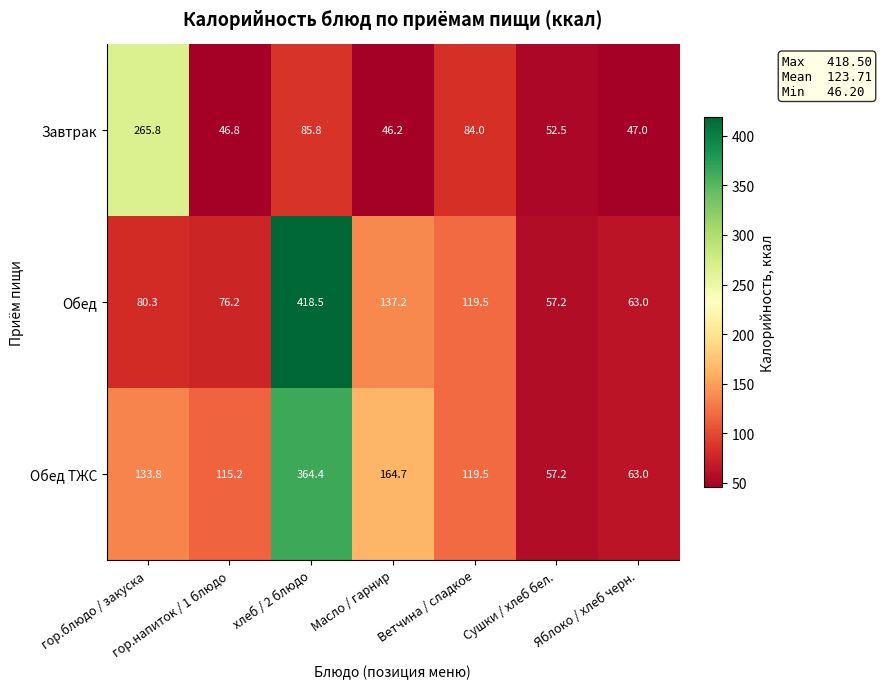

Rank the series by their maximum value, from highest to lowest.

Обед, Обед ТЖС, Завтрак